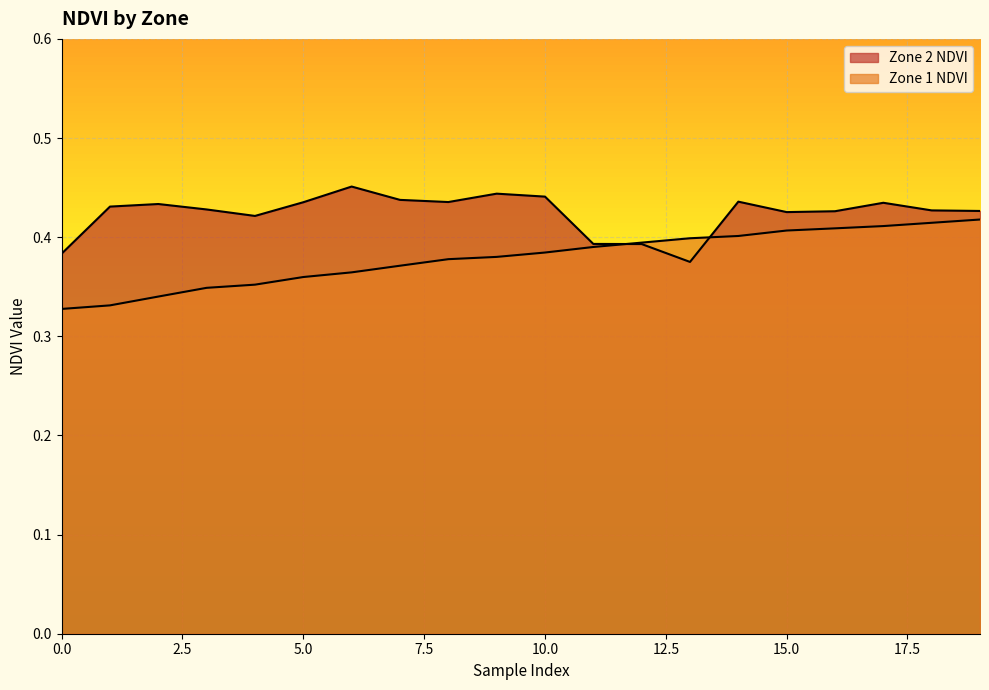

At which category does Zone 2 NDVI reach its first local peak?

2